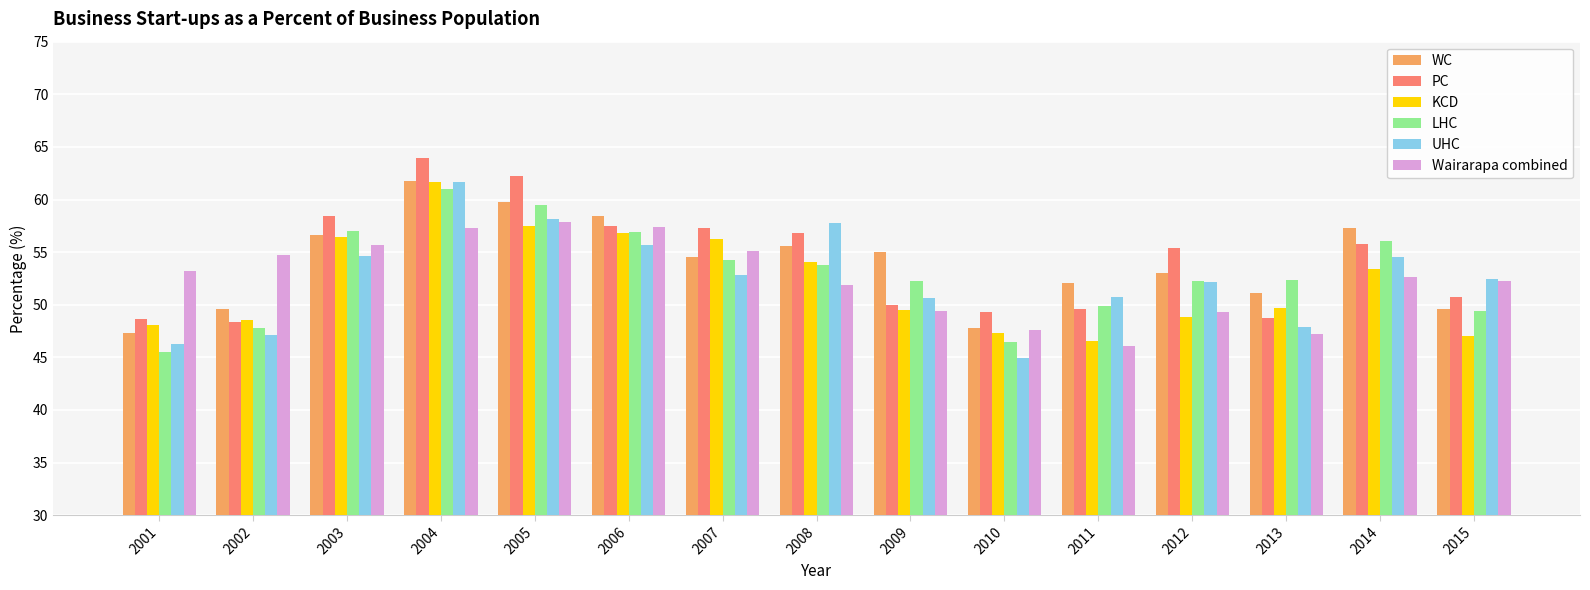

Is the value of KCD at 2010 greater than the value of Wairarapa combined at 2001?

No